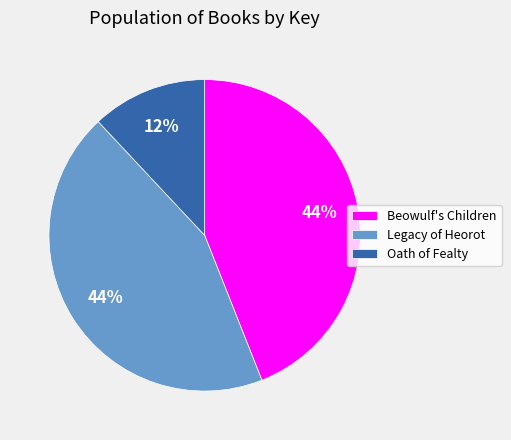

What percentage is the Legacy of Heorot slice, to the nearest percent?

44%